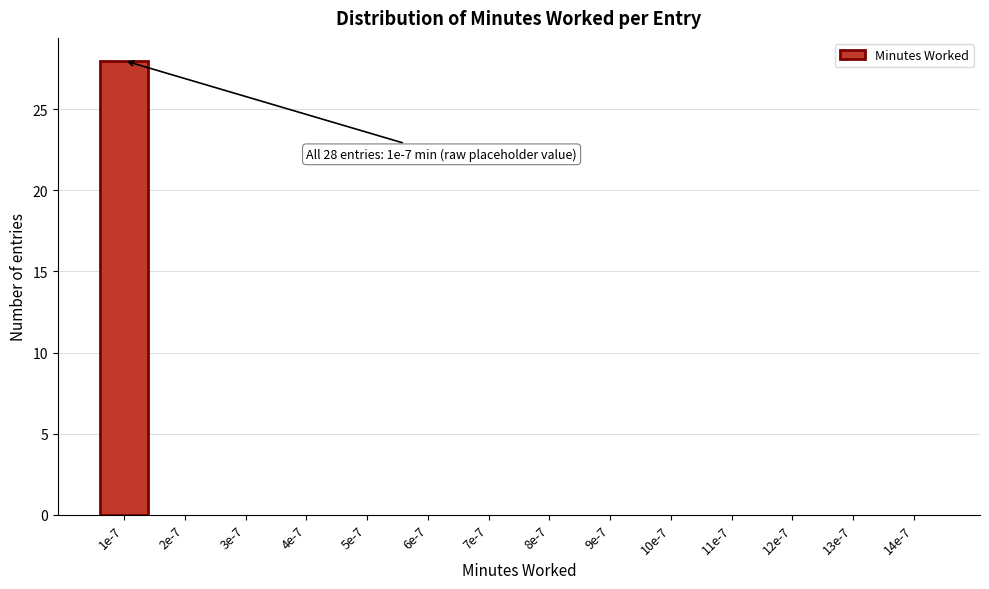

Reading left to right, what are all the values shown in this chart?

1e-7=28	2e-7=0	3e-7=0	4e-7=0	5e-7=0	6e-7=0	7e-7=0	8e-7=0	9e-7=0	10e-7=0	11e-7=0	12e-7=0	13e-7=0	14e-7=0